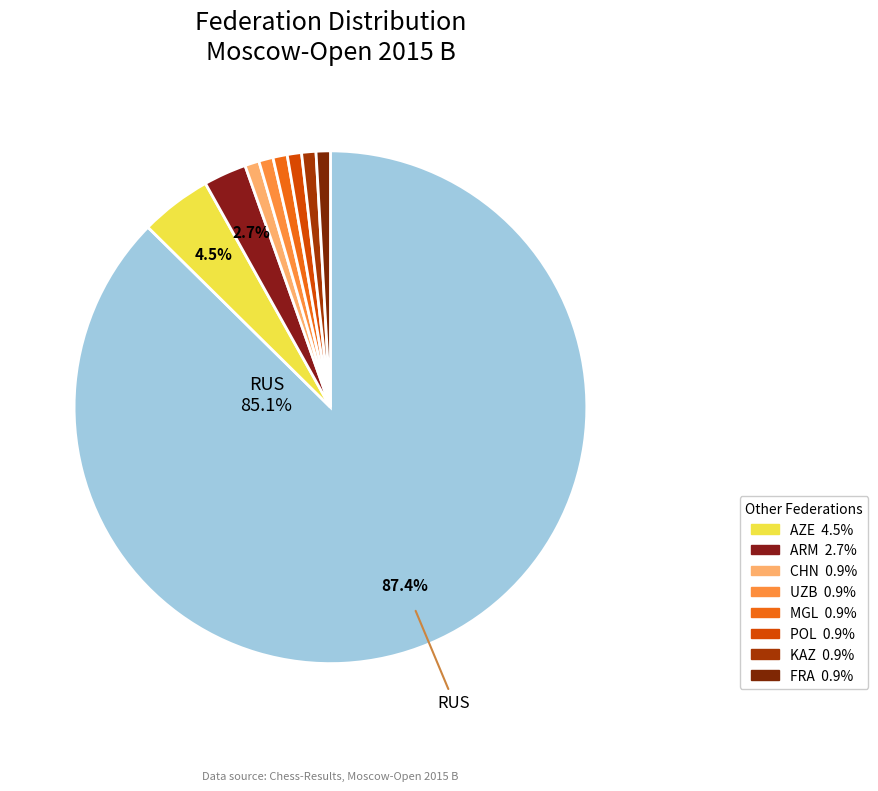

Is there any slice that represents more than half of the pie?

Yes